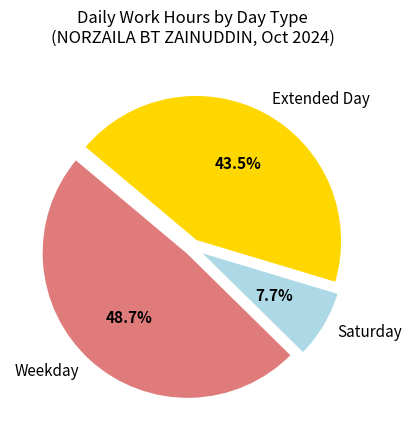

What is the total percentage of Weekday and Saturday?

56.5%